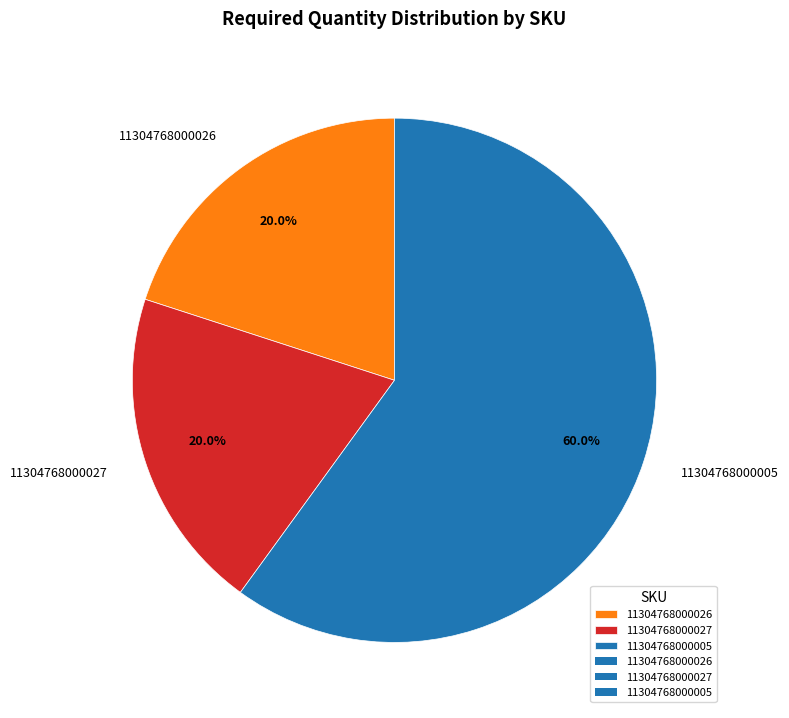

To the nearest percent, what is the average slice percentage?

33%